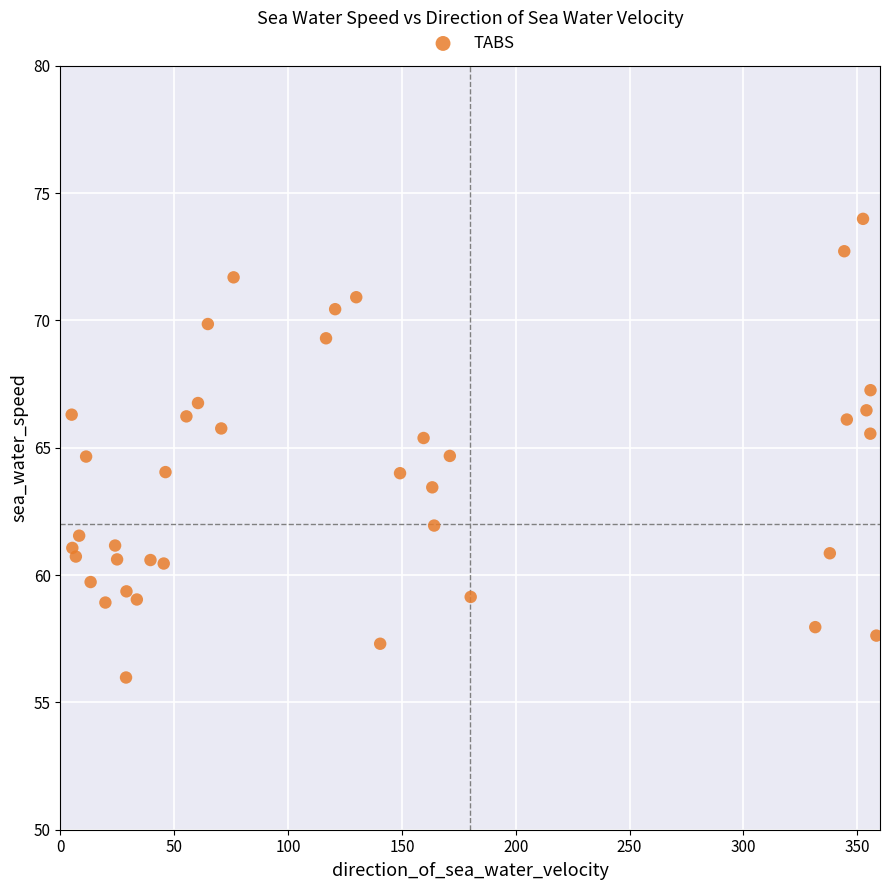

What is the range of Y values (max minus min)?

18.0